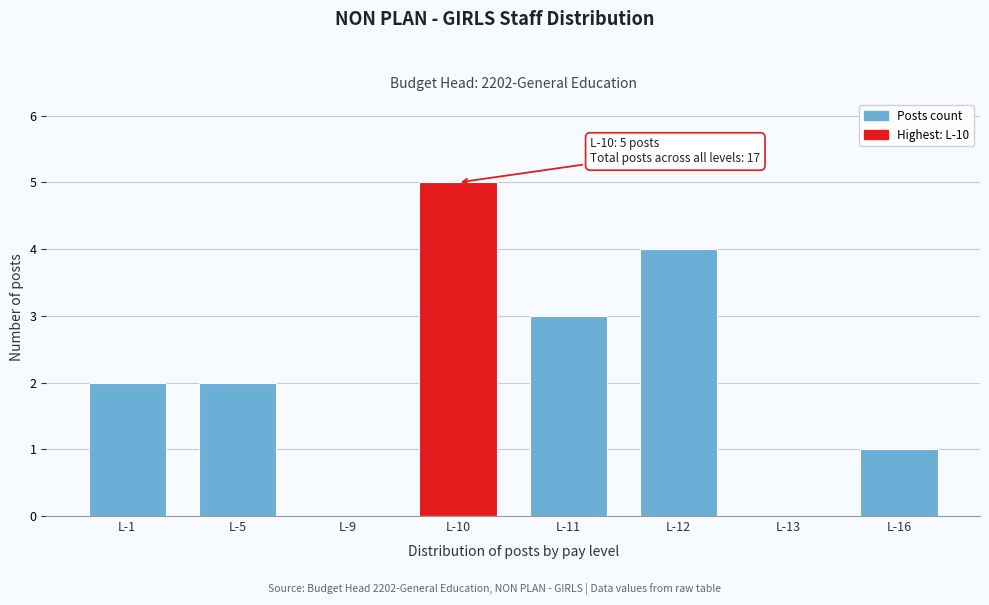

Reading left to right, extract all data points from this chart.

L-1=2	L-5=2	L-9=0	L-10=5	L-11=3	L-12=4	L-13=0	L-16=1